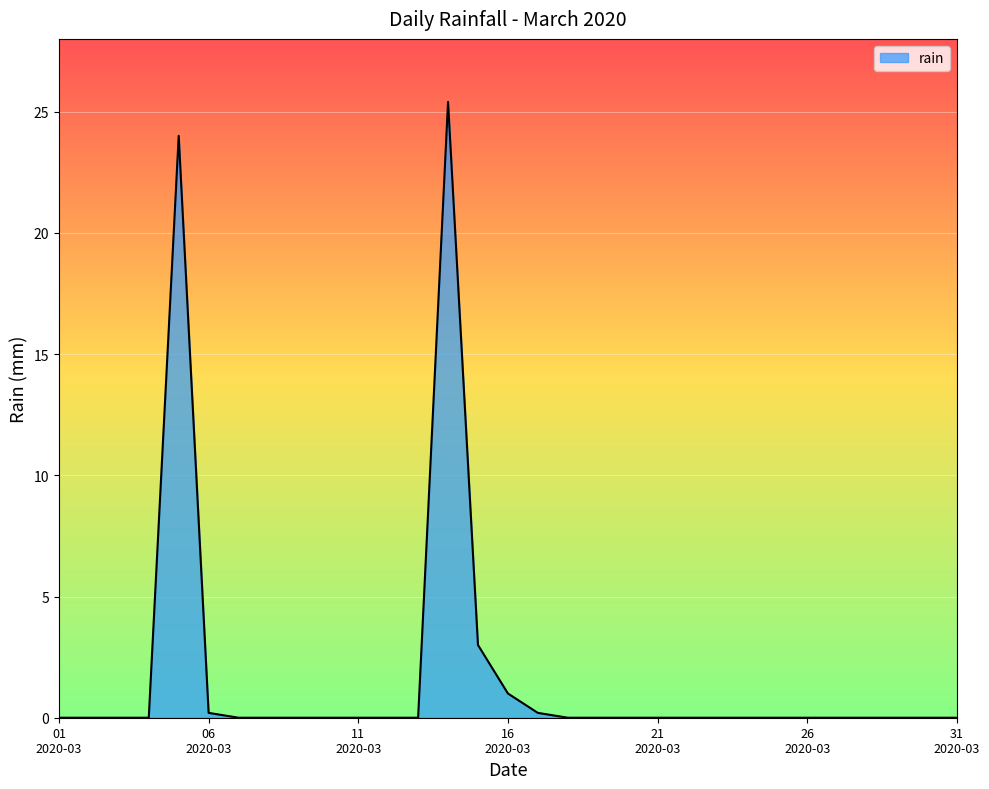

Does the chart display data point markers on the line(s)?

No